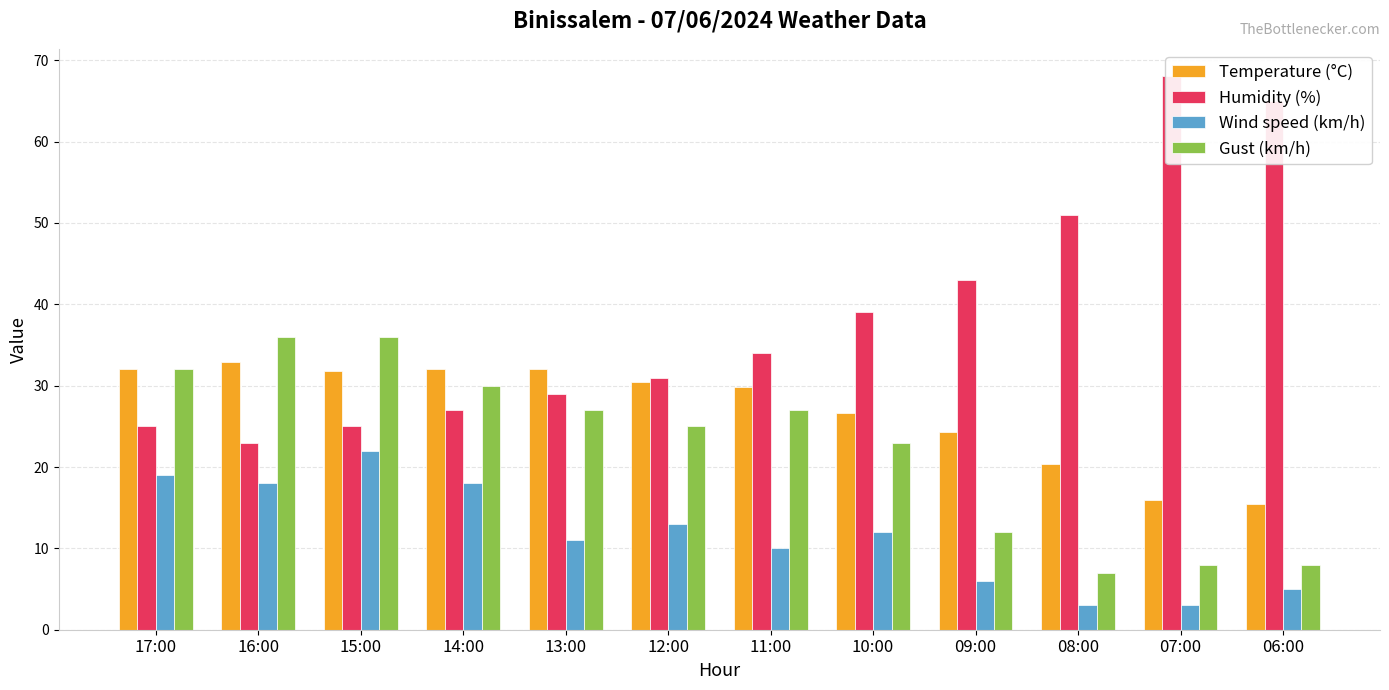

At 09:00, list the series in order from largest to smallest.

Humidity (%), Temperature (°C), Gust (km/h), Wind speed (km/h)